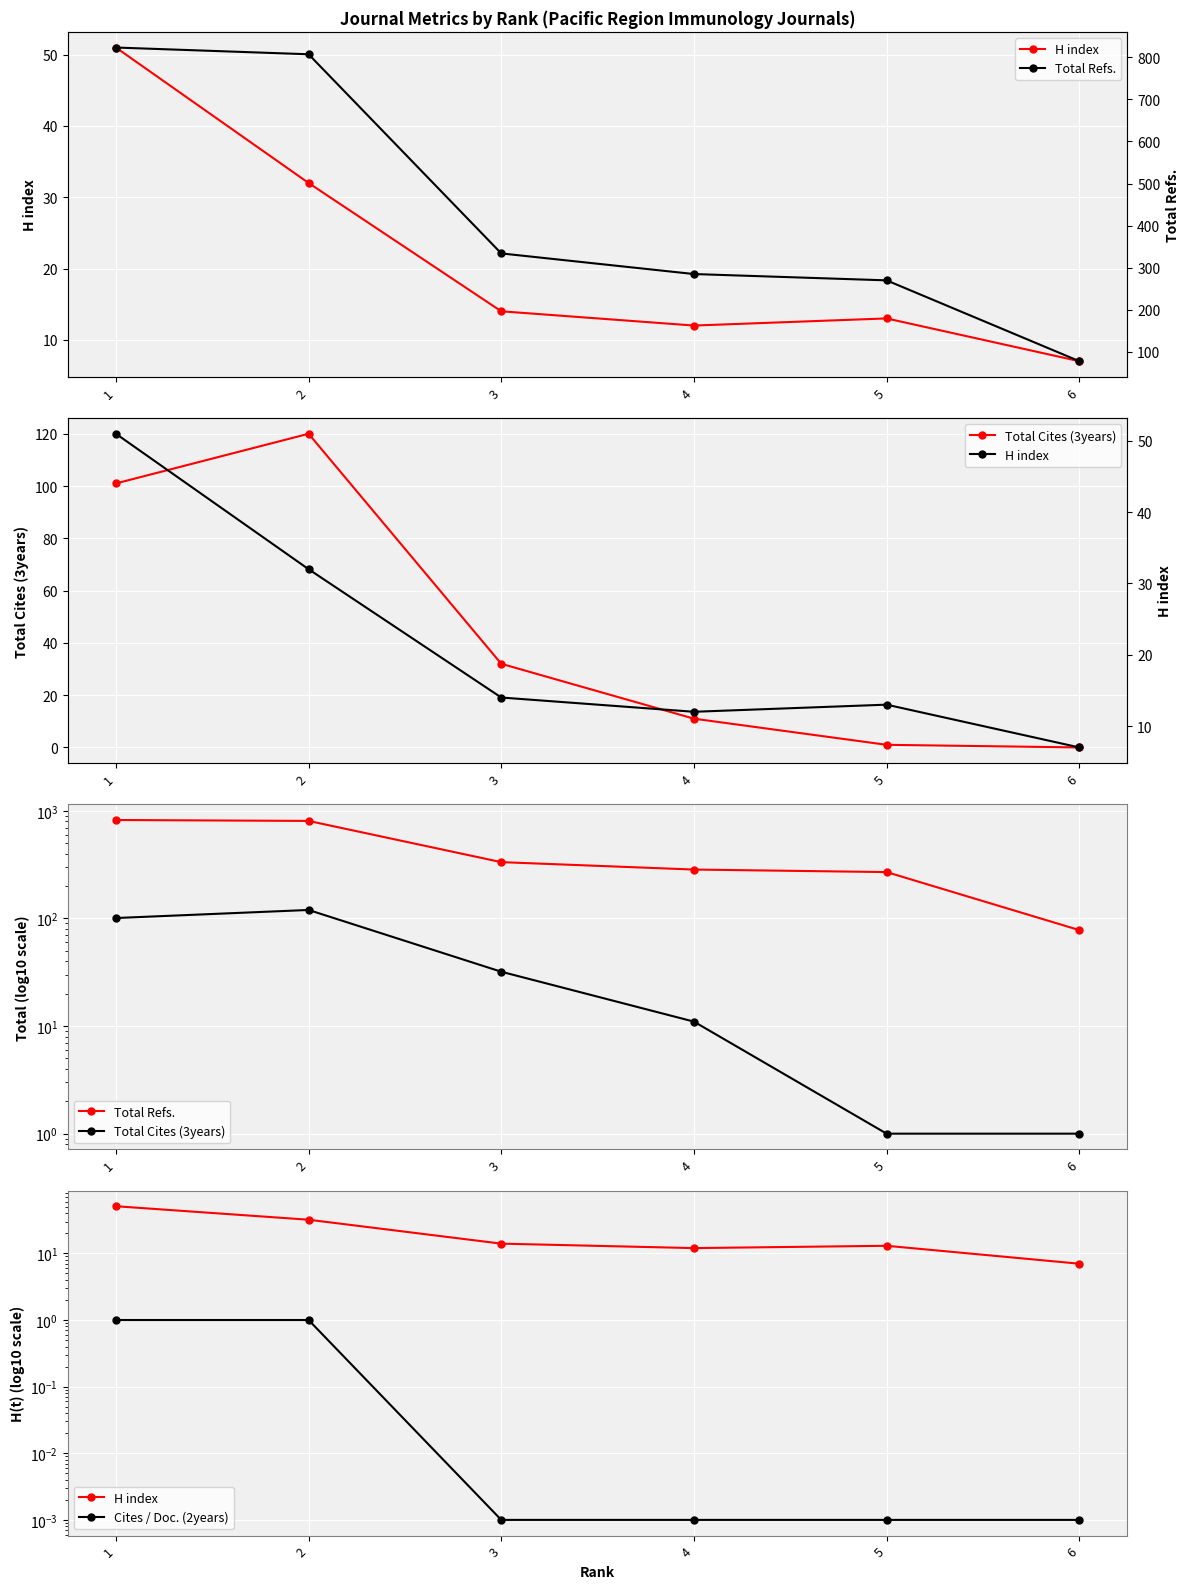

What is the value of the Total Cites (3years) point at the 1st from the left?

101.0